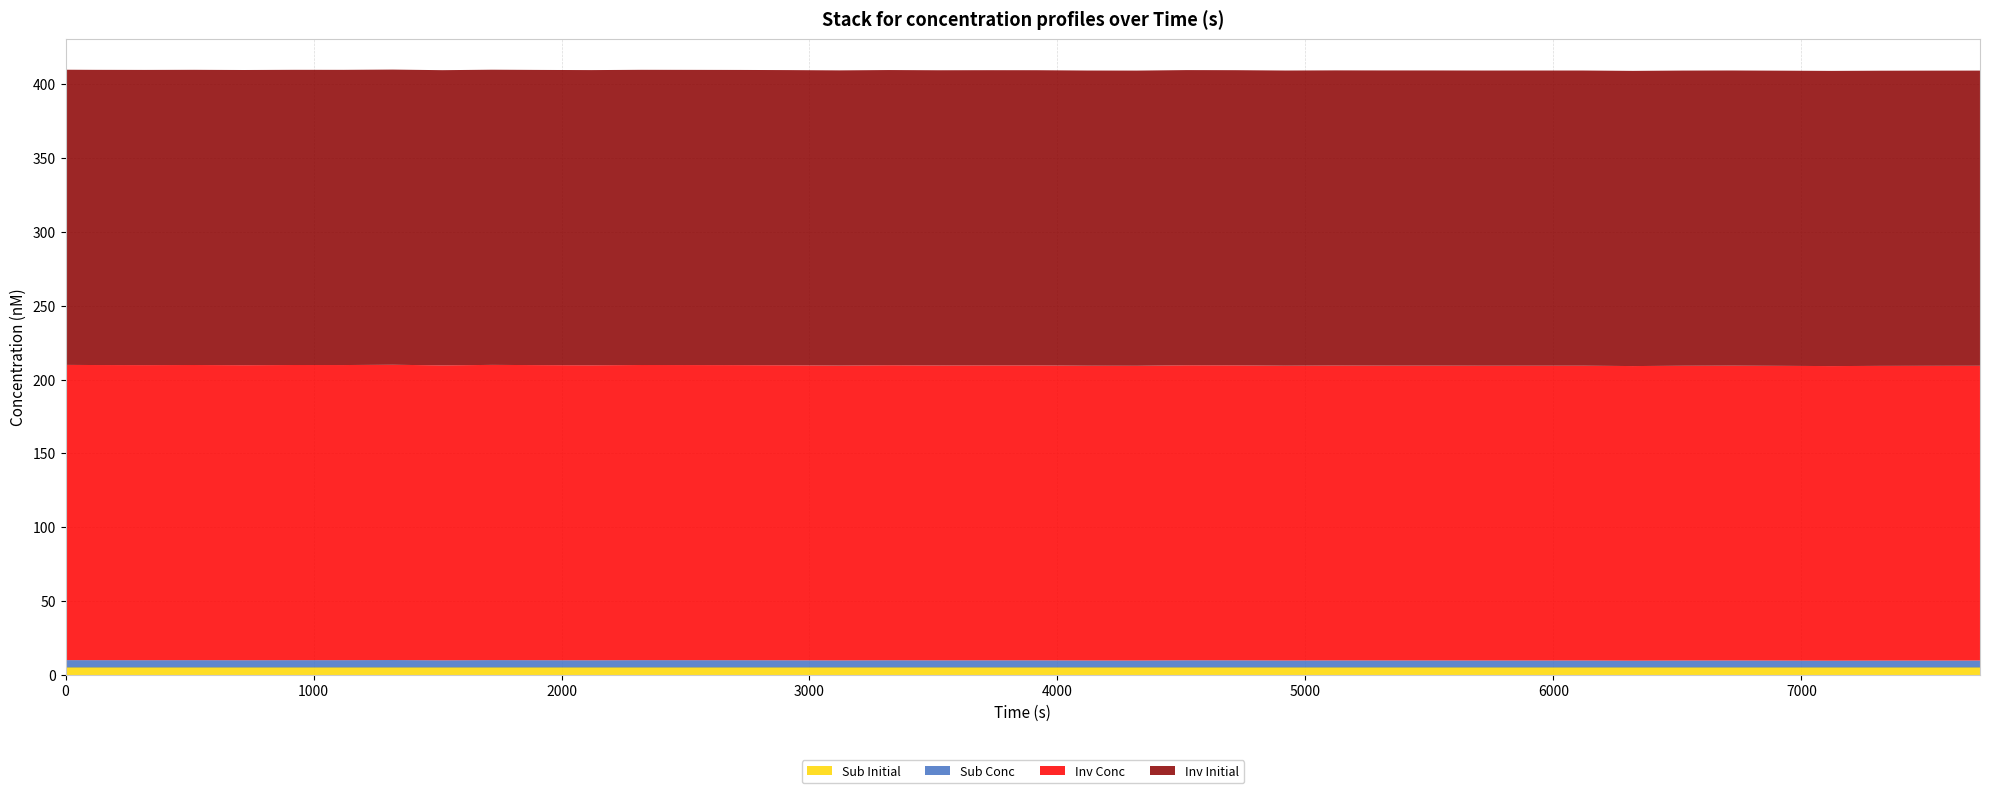

Reading left to right, list all the values displayed in this chart.

Inv Conc: 0=200.0	1=200.0	2=199.9	3=200.0	4=199.9	5=200.0	6=200.0	7=200.0	8=199.8	9=200.0	10=199.9	11=199.9	12=200.0	13=199.9	14=199.9	15=199.9	16=199.8	17=199.9	18=199.8	19=199.8	20=199.8	21=199.7	22=199.7	23=199.9	24=199.8	25=199.7	26=199.8	27=199.8	28=199.8	29=199.7	30=199.7	31=199.7	32=199.6	33=199.7	34=199.7	35=199.7	36=199.6	37=199.7	38=199.7	39=199.7
Sub Conc: 0=5.0	1=5.0	2=4.9	3=5.0	4=4.9	5=5.0	6=5.0	7=5.0	8=4.8	9=5.0	10=4.9	11=4.9	12=5.0	13=4.9	14=4.9	15=4.9	16=4.8	17=4.9	18=4.8	19=4.8	20=4.8	21=4.7	22=4.7	23=4.9	24=4.8	25=4.7	26=4.8	27=4.8	28=4.8	29=4.7	30=4.7	31=4.7	32=4.6	33=4.7	34=4.7	35=4.7	36=4.6	37=4.7	38=4.7	39=4.7
Inv Initial: 0=200.0	1=200.0	2=200.0	3=200.0	4=200.0	5=200.0	6=200.0	7=200.0	8=200.0	9=200.0	10=200.0	11=200.0	12=200.0	13=200.0	14=200.0	15=200.0	16=200.0	17=200.0	18=200.0	19=200.0	20=200.0	21=200.0	22=200.0	23=200.0	24=200.0	25=200.0	26=200.0	27=200.0	28=200.0	29=200.0	30=200.0	31=200.0	32=200.0	33=200.0	34=200.0	35=200.0	36=200.0	37=200.0	38=200.0	39=200.0
Sub Initial: 0=5.0	1=5.0	2=5.0	3=5.0	4=5.0	5=5.0	6=5.0	7=5.0	8=5.0	9=5.0	10=5.0	11=5.0	12=5.0	13=5.0	14=5.0	15=5.0	16=5.0	17=5.0	18=5.0	19=5.0	20=5.0	21=5.0	22=5.0	23=5.0	24=5.0	25=5.0	26=5.0	27=5.0	28=5.0	29=5.0	30=5.0	31=5.0	32=5.0	33=5.0	34=5.0	35=5.0	36=5.0	37=5.0	38=5.0	39=5.0